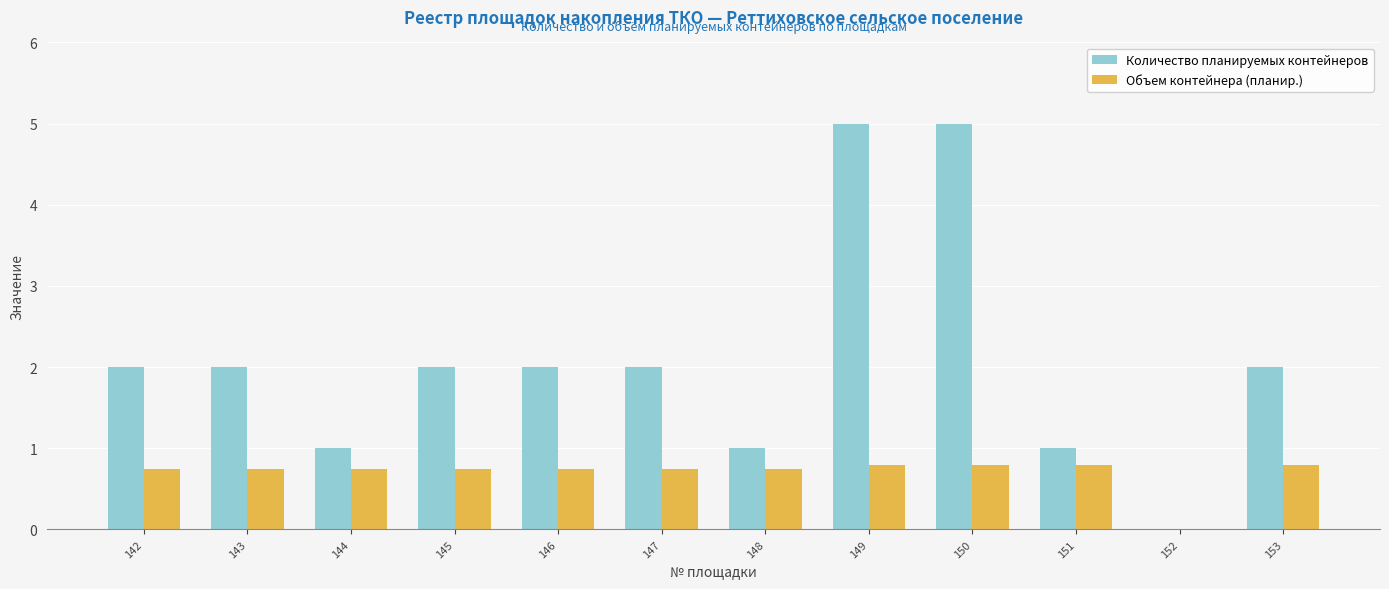

True or false: Объем контейнера (планир.) has a value of 0.8 at 145.

True